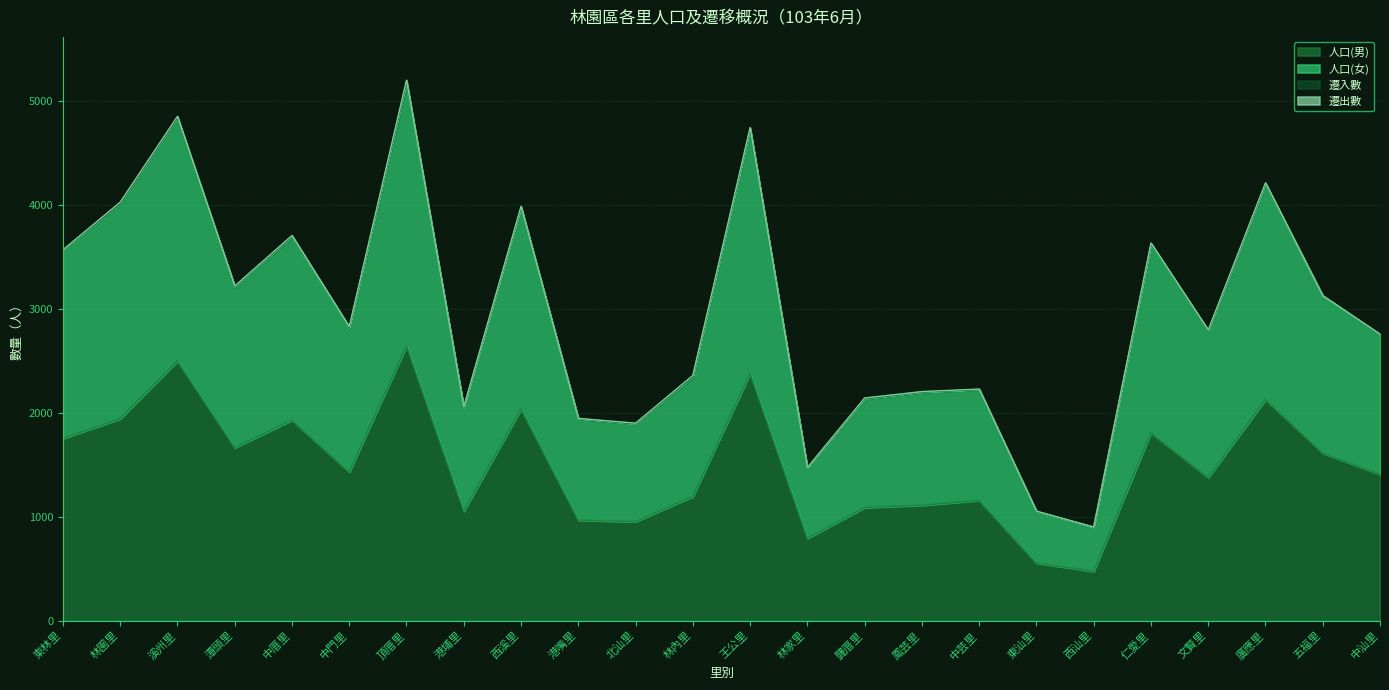

At which label does 人口(男) first exceed 1428?

東林里